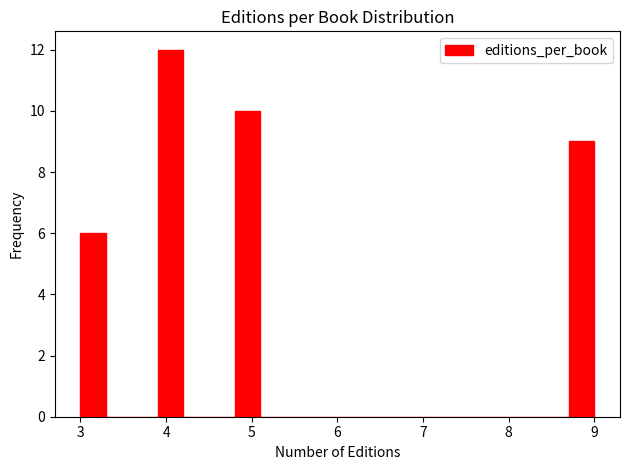

Around what value on the x-axis is the tallest bar? Give the approximate position of its centre, as read against the axis.

4.1